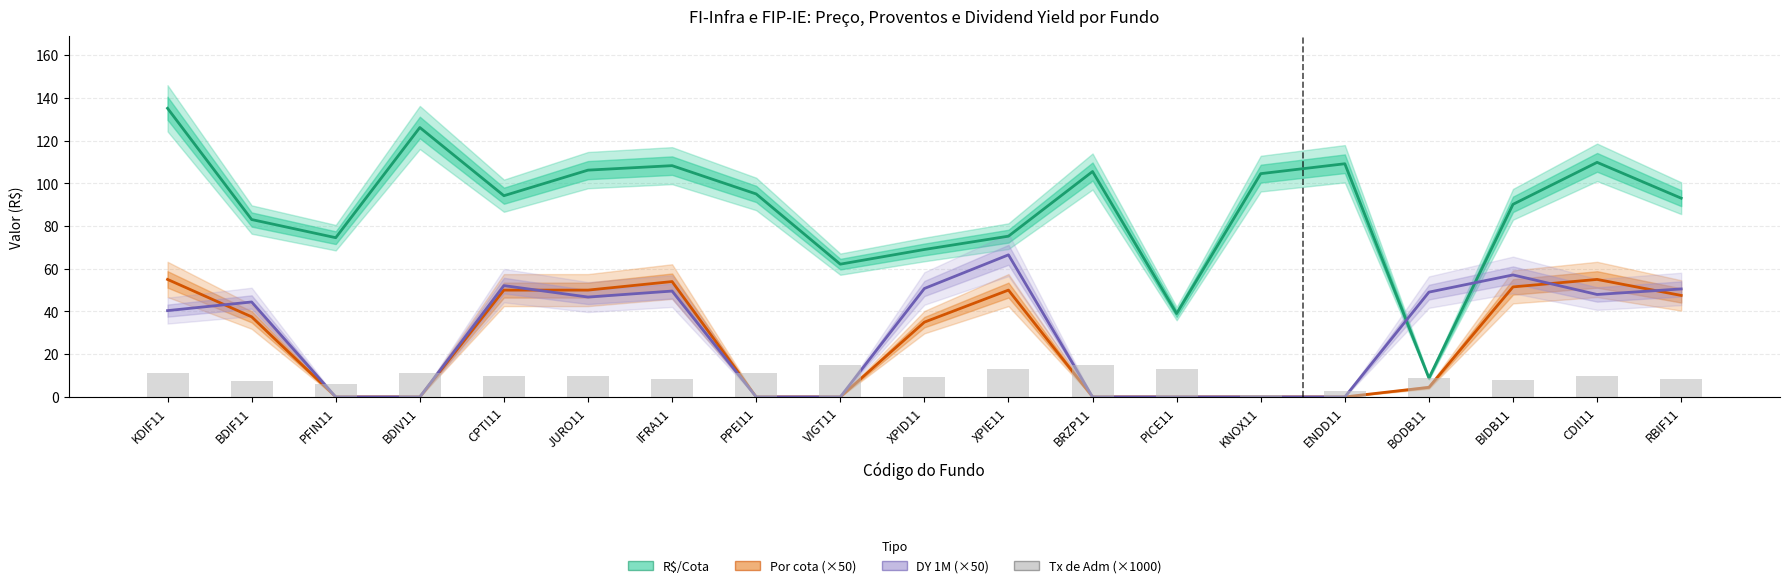

How many data points in Por cota (×50) are above 35?

9